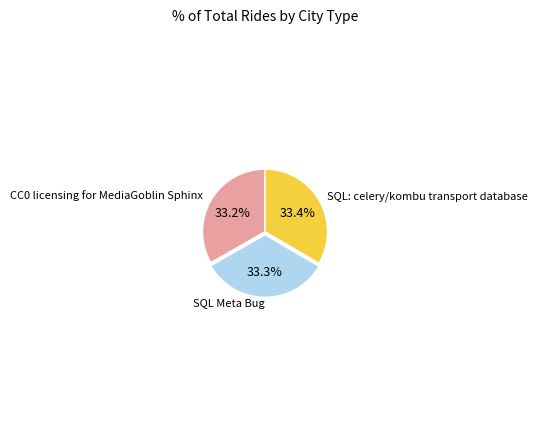

To the nearest percent, what portion does SQL: celery/kombu transport database represent?

33%